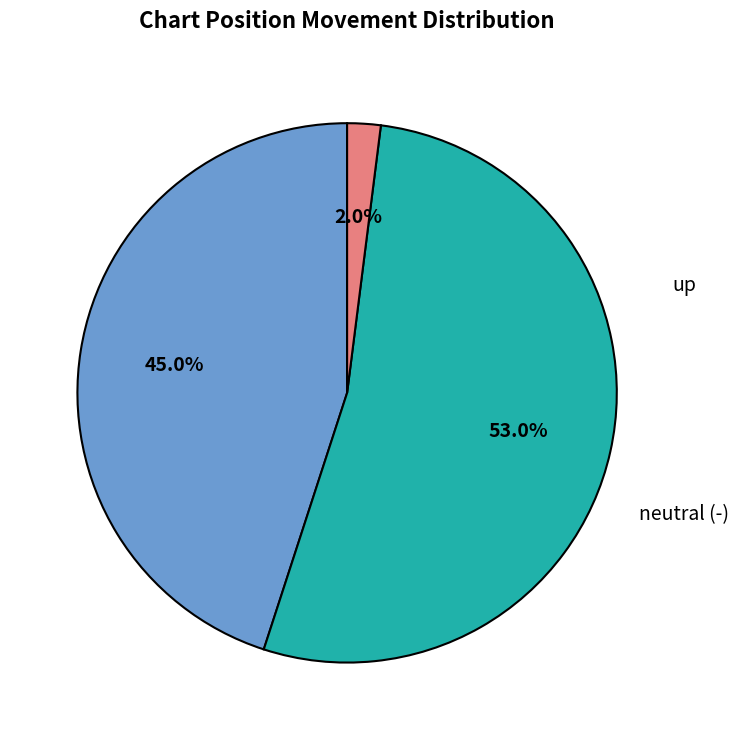

To the nearest percent, what is the difference between the largest and smallest slice percentages?

51%